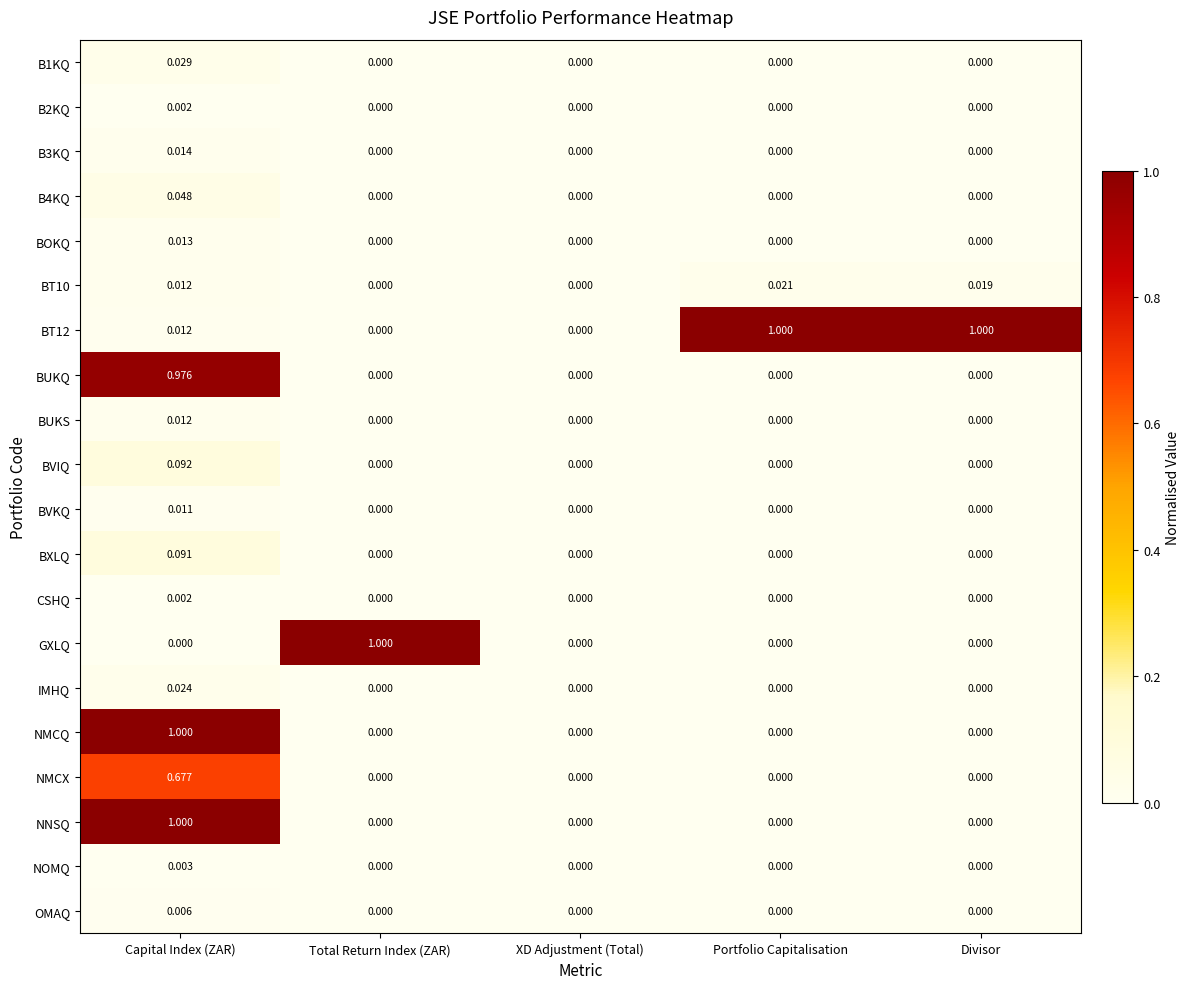

At which label does NMCX reach its peak?

Capital Index (ZAR)